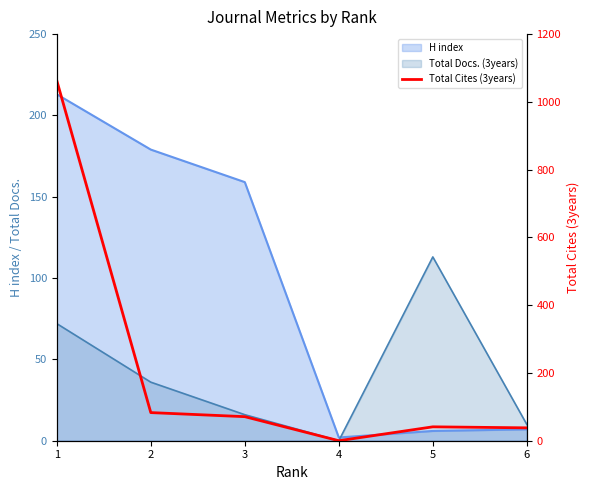

Does the chart display data point markers on the line(s)?

No